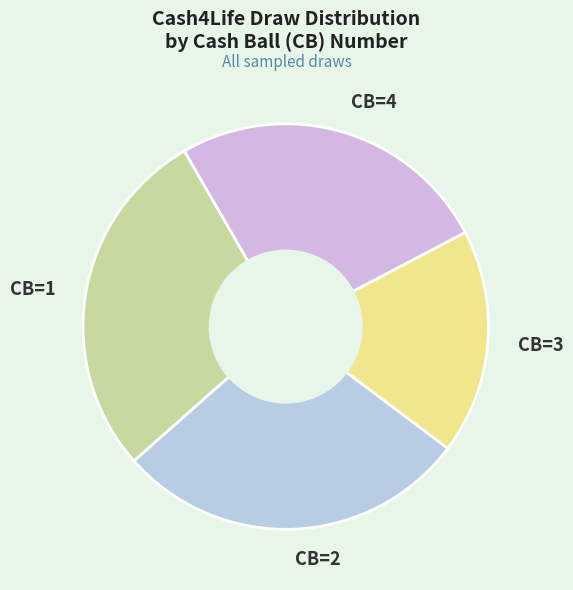

Combined, do CB=3 and CB=1 account for over 50%?

No